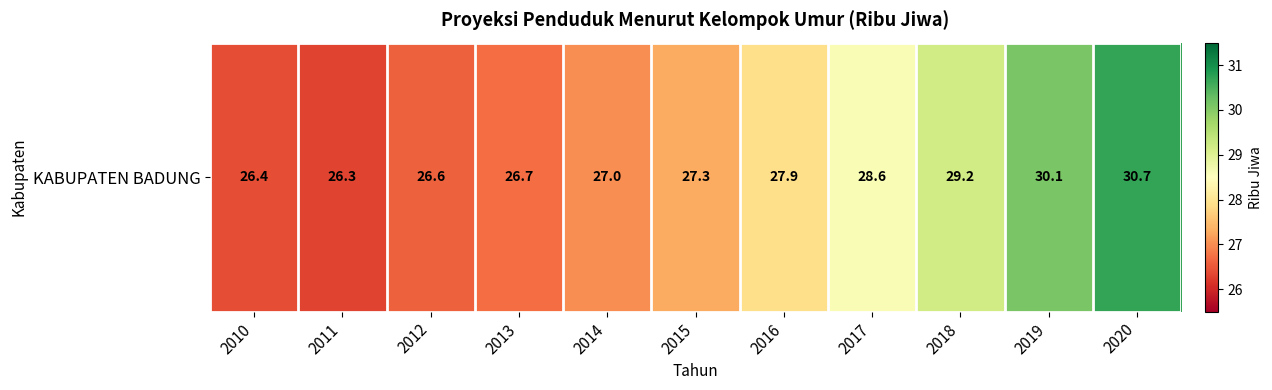

What is the smallest value displayed?

26.3